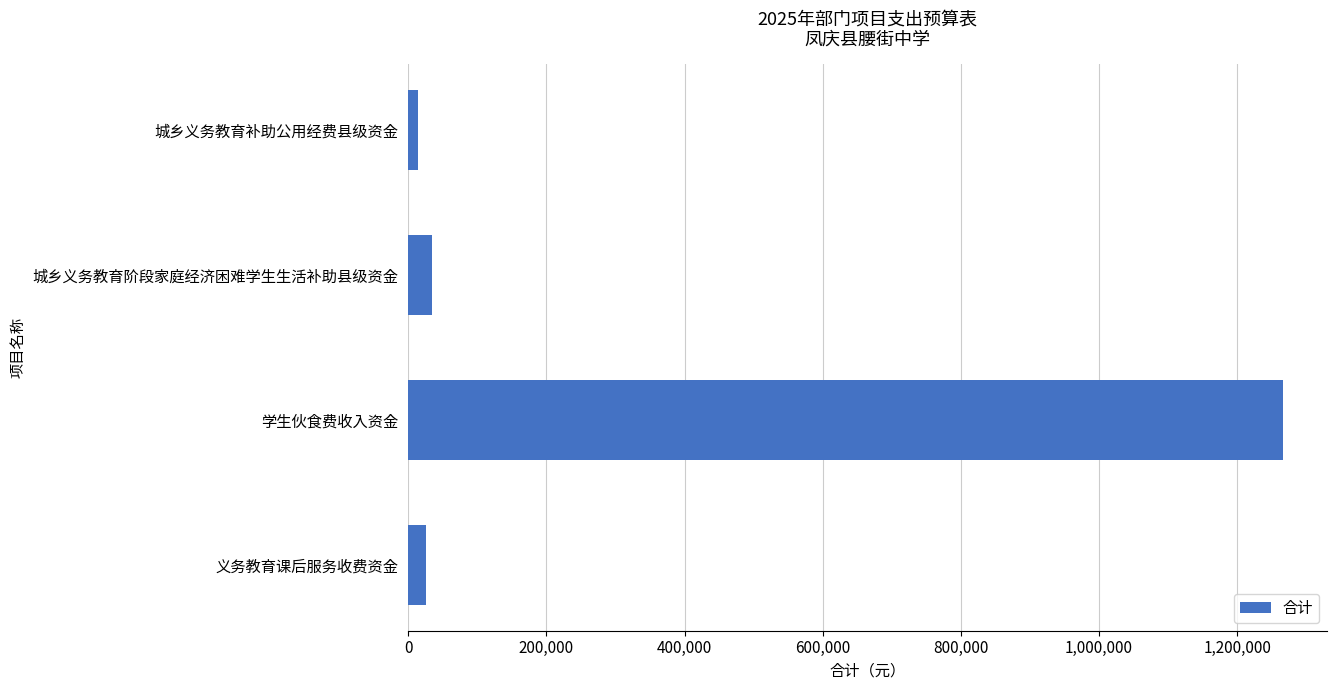

What value does the data have at 学生伙食费收入资金?

1266720.0